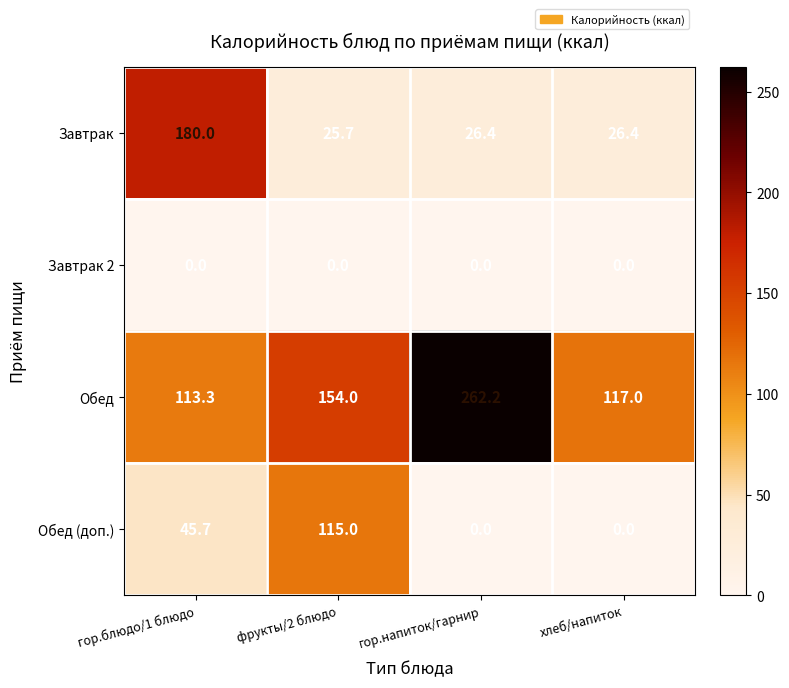

Reading left to right, what are all the values shown in this chart?

Завтрак: гор.блюдо/1 блюдо=180.0	фрукты/2 блюдо=25.7	гор.напиток/гарнир=26.4	хлеб/напиток=26.4
Завтрак 2: гор.блюдо/1 блюдо=0.0	фрукты/2 блюдо=0.0	гор.напиток/гарнир=0.0	хлеб/напиток=0.0
Обед: гор.блюдо/1 блюдо=113.3	фрукты/2 блюдо=154.0	гор.напиток/гарнир=262.2	хлеб/напиток=117.0
Обед (доп.): гор.блюдо/1 блюдо=45.7	фрукты/2 блюдо=115.0	гор.напиток/гарнир=0.0	хлеб/напиток=0.0